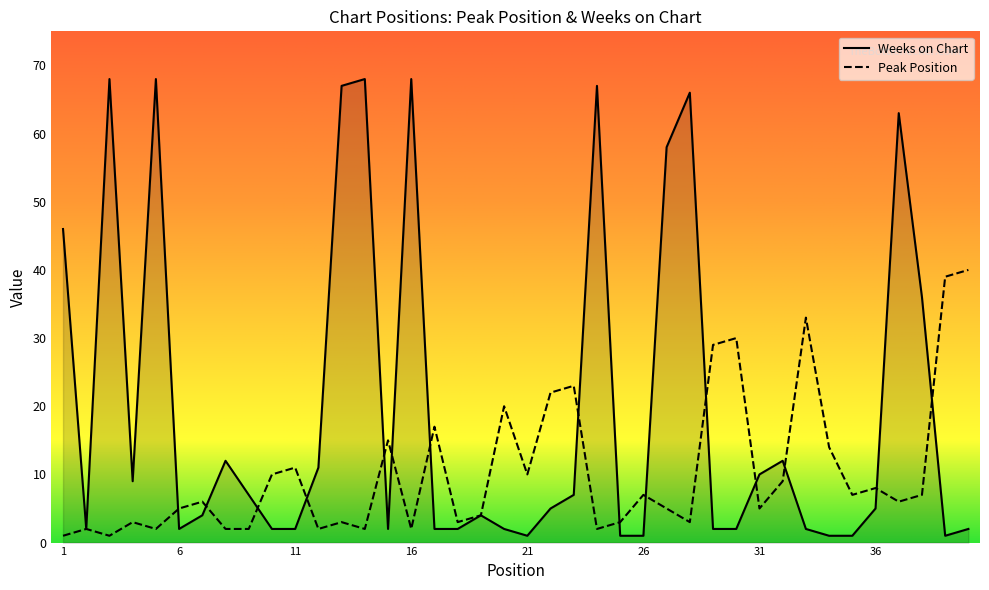

Which series has the largest range (max minus min)?

Weeks on Chart